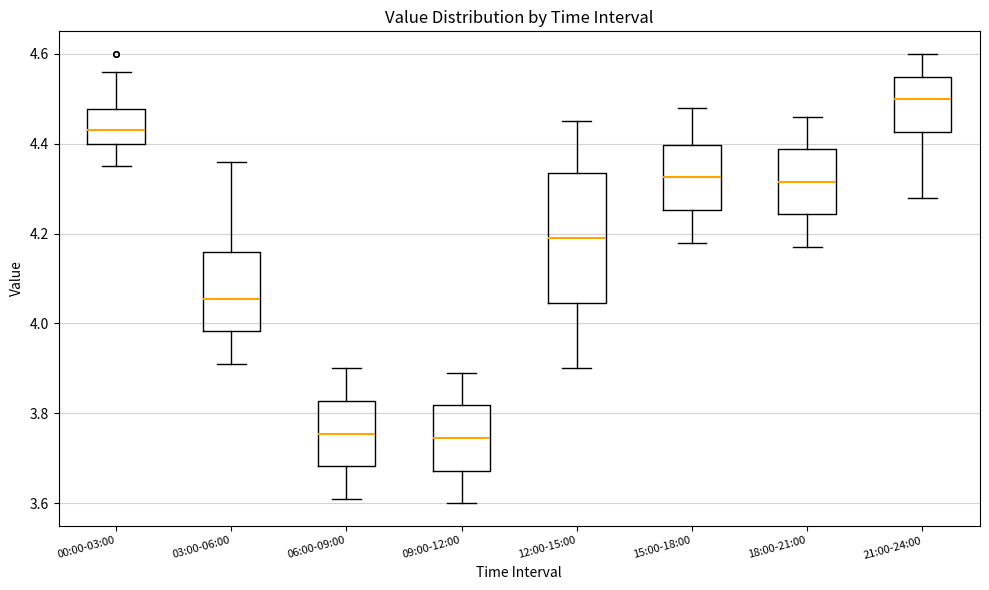

Which box's median line is the highest?

21:00-24:00